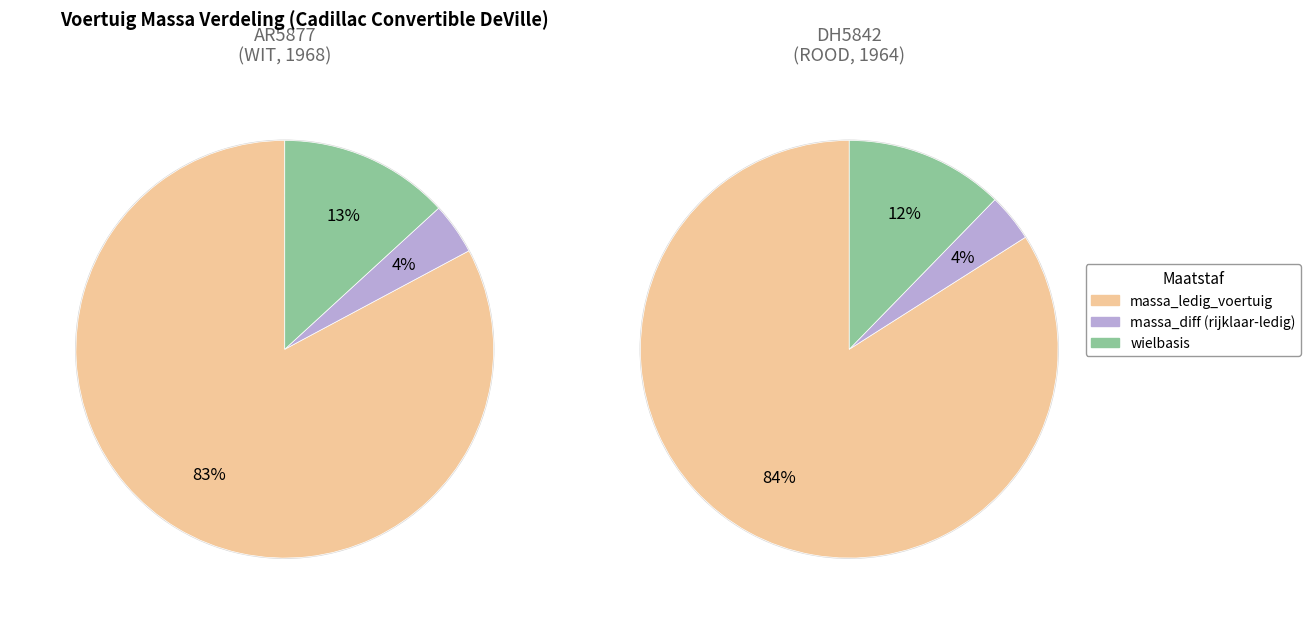

Is it true that DH5842 is 64% of the pie?

False